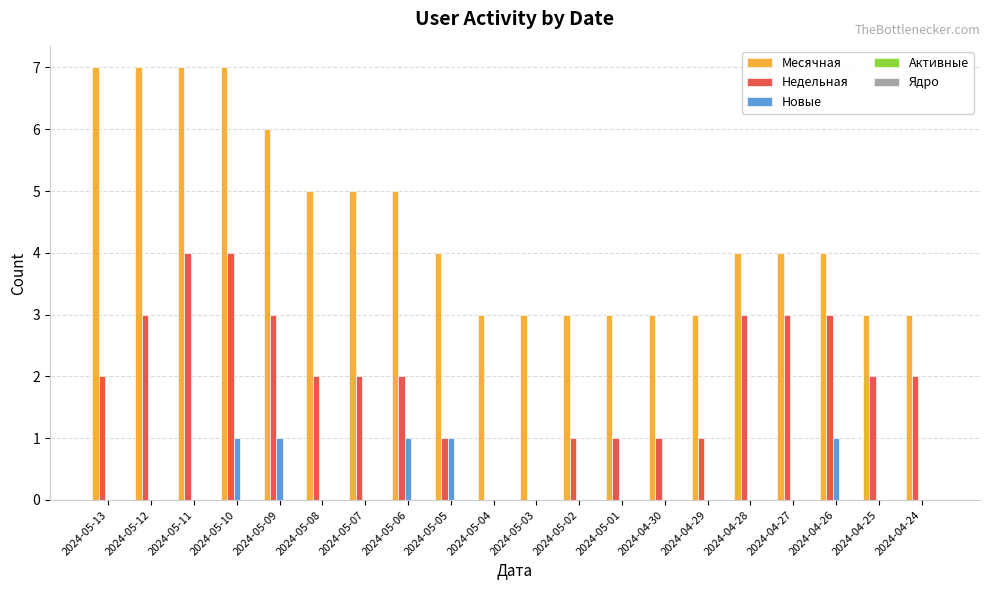

Which series has the largest total across all categories?

Месячная